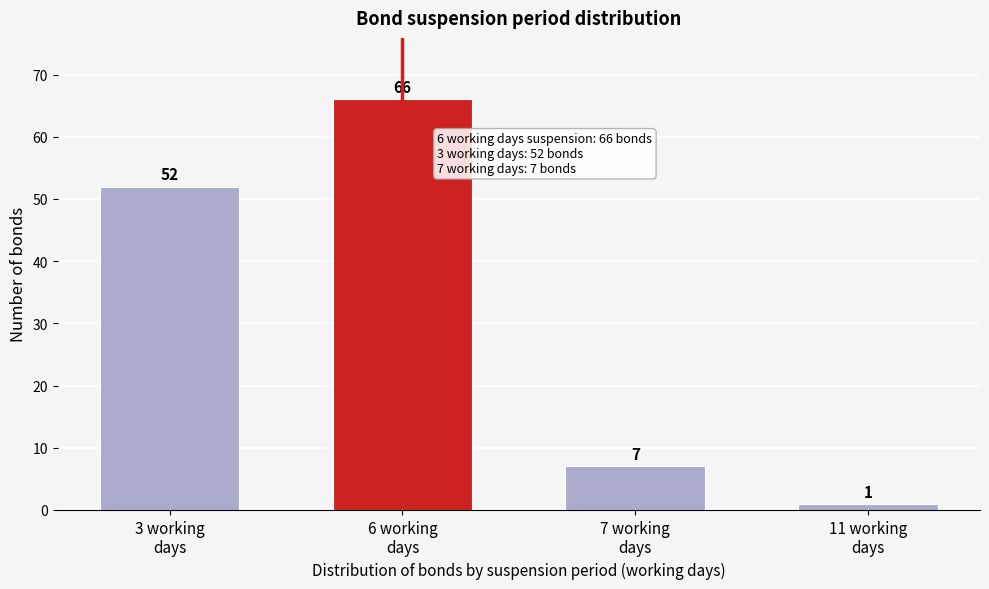

Reading left to right, list all the values displayed in this chart.

52	66	7	1